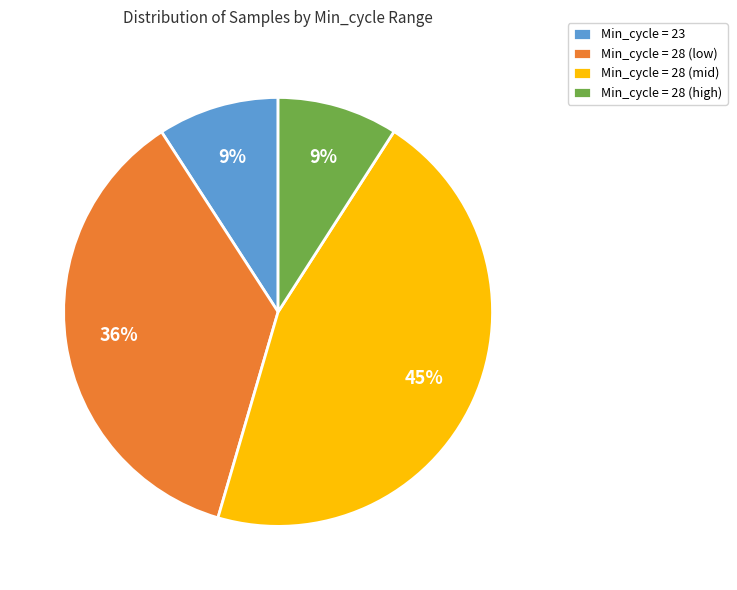

Count the number of slices in the pie.

4